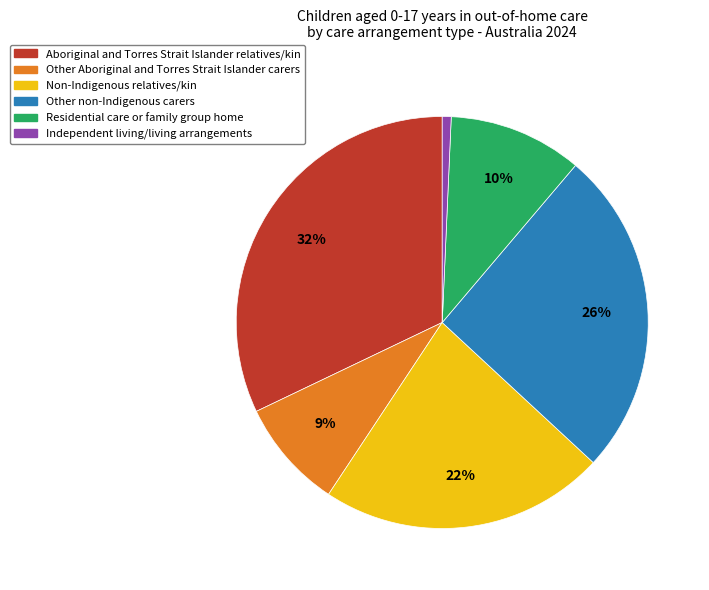

Is Non-Indigenous relatives/kin the majority of the pie?

No